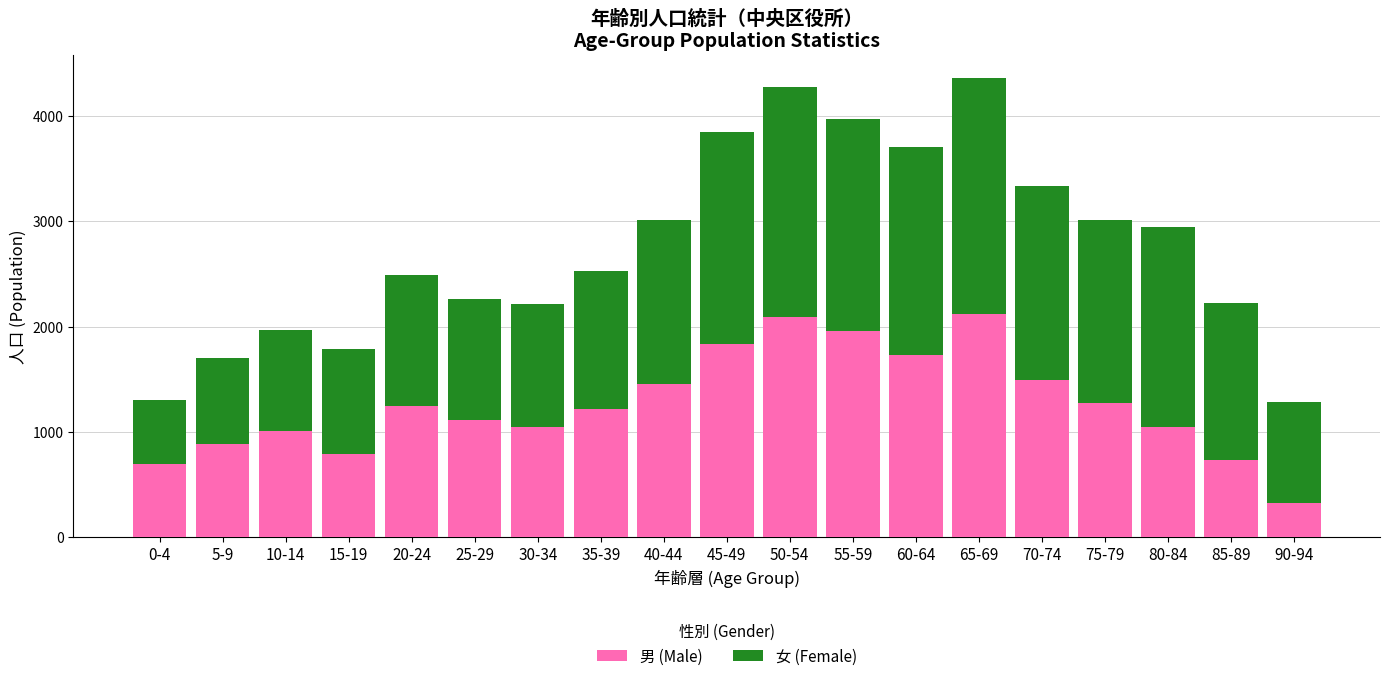

Is it true that 男 (Male) equals 691 at 0-4?

True